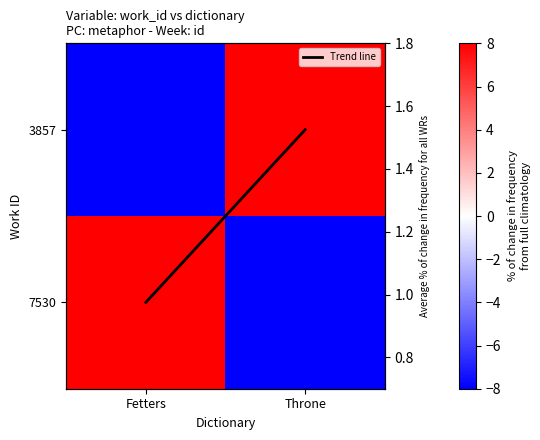

Count the number of data series in this chart.

3